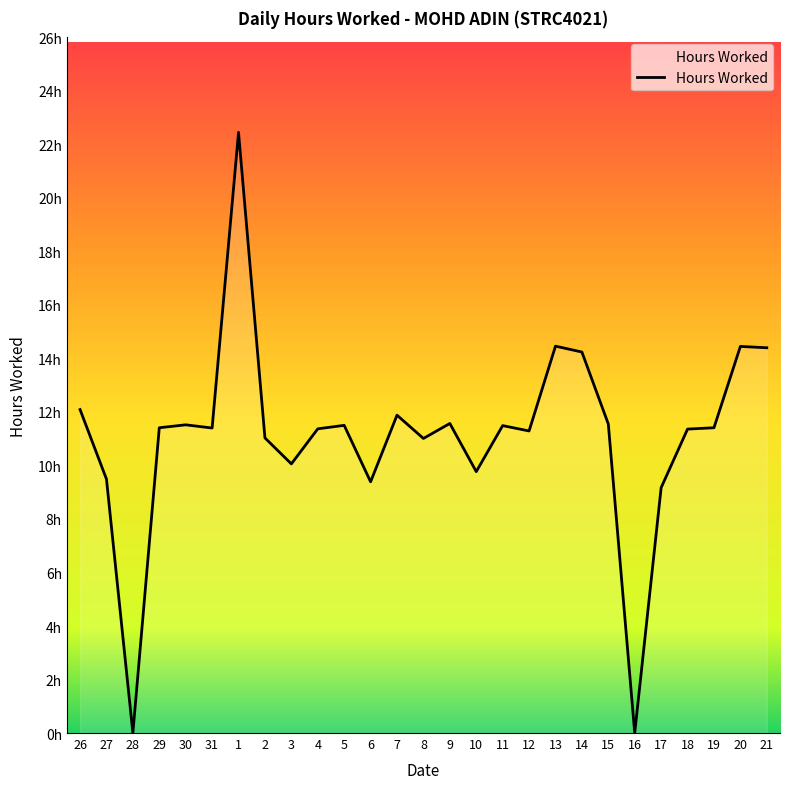

Is this an area chart (filled region under the line)?

Yes